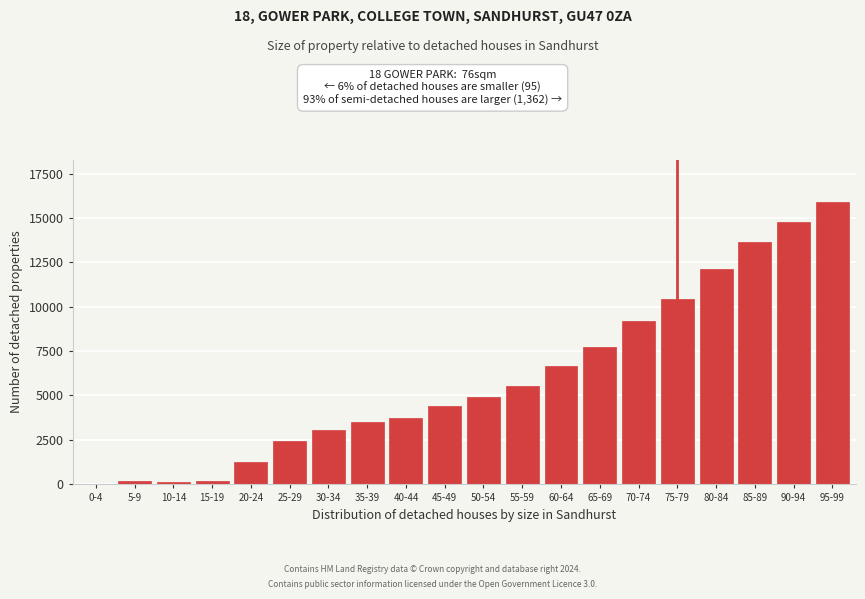

What is the sum of all values?

119742